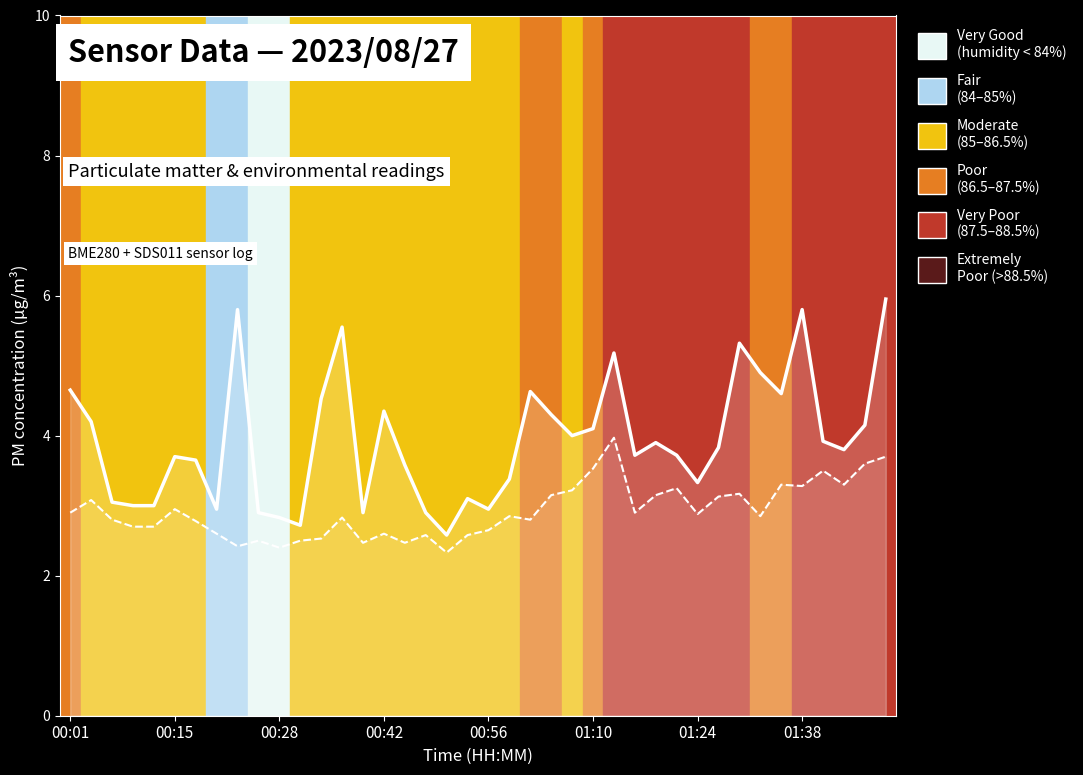

Which series has the widest spread of values?

SDS_P1 (PM2.5) line